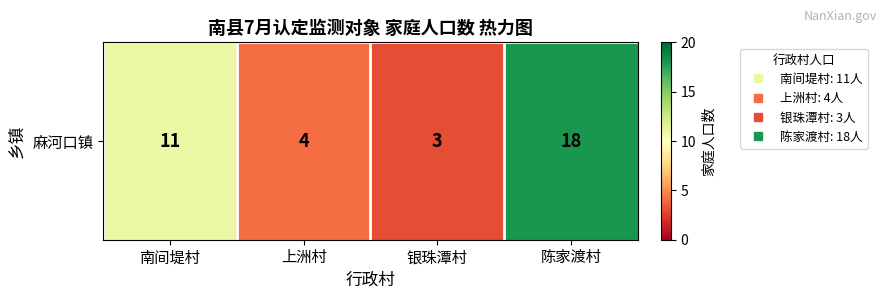

What is the difference between the maximum and minimum values?

15